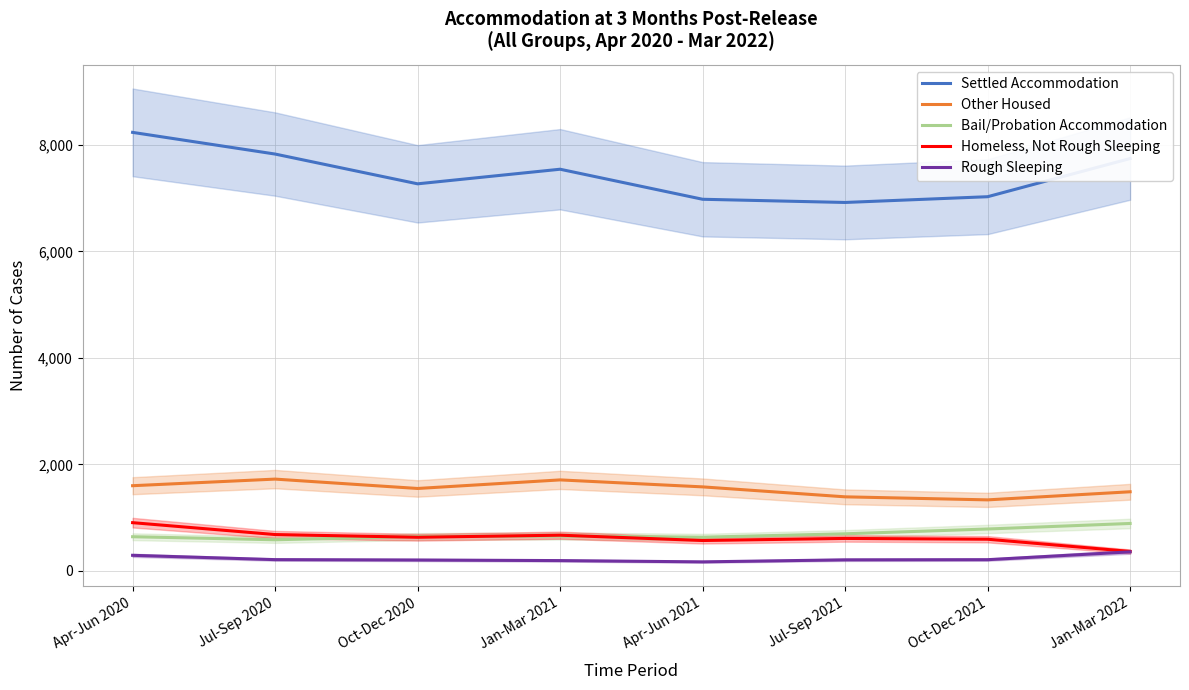

What is the difference between the maximum and minimum values in the Rough Sleeping series?

188